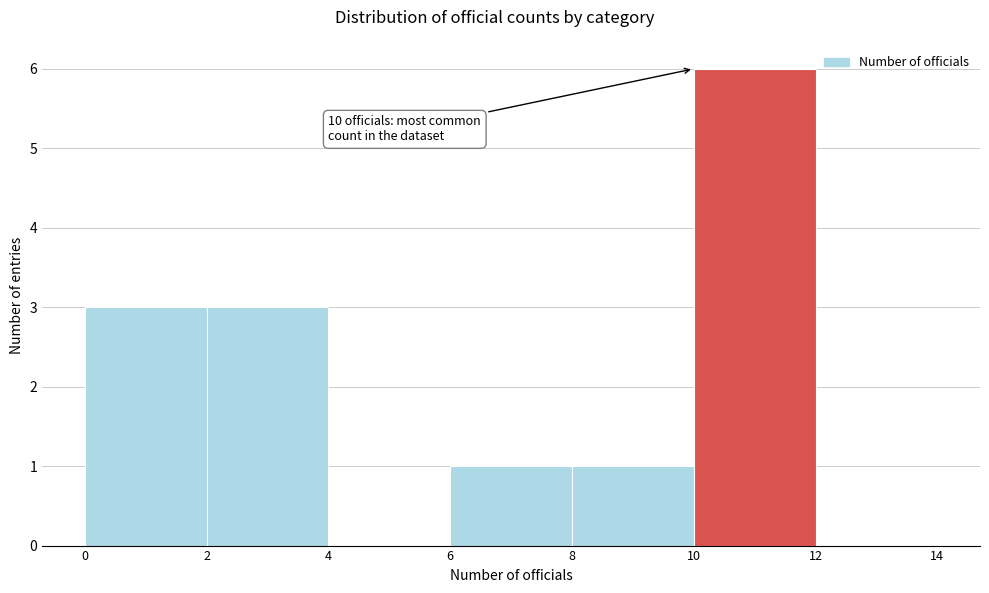

Which range on the x-axis has the tallest bar?

10 to 12